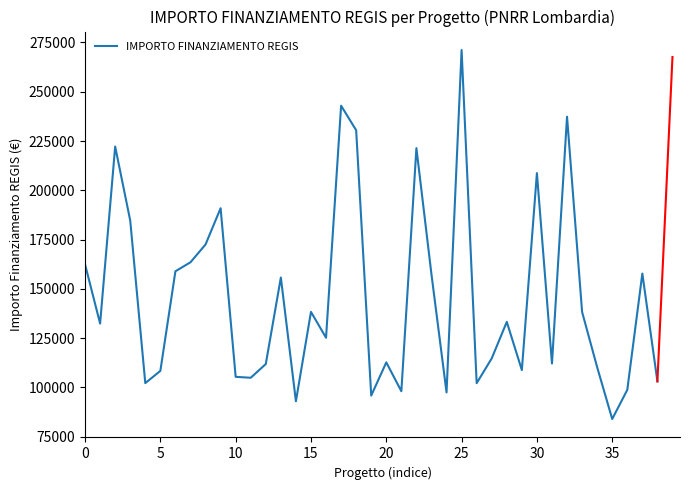

What is the maximum value shown in the chart?

271170.8